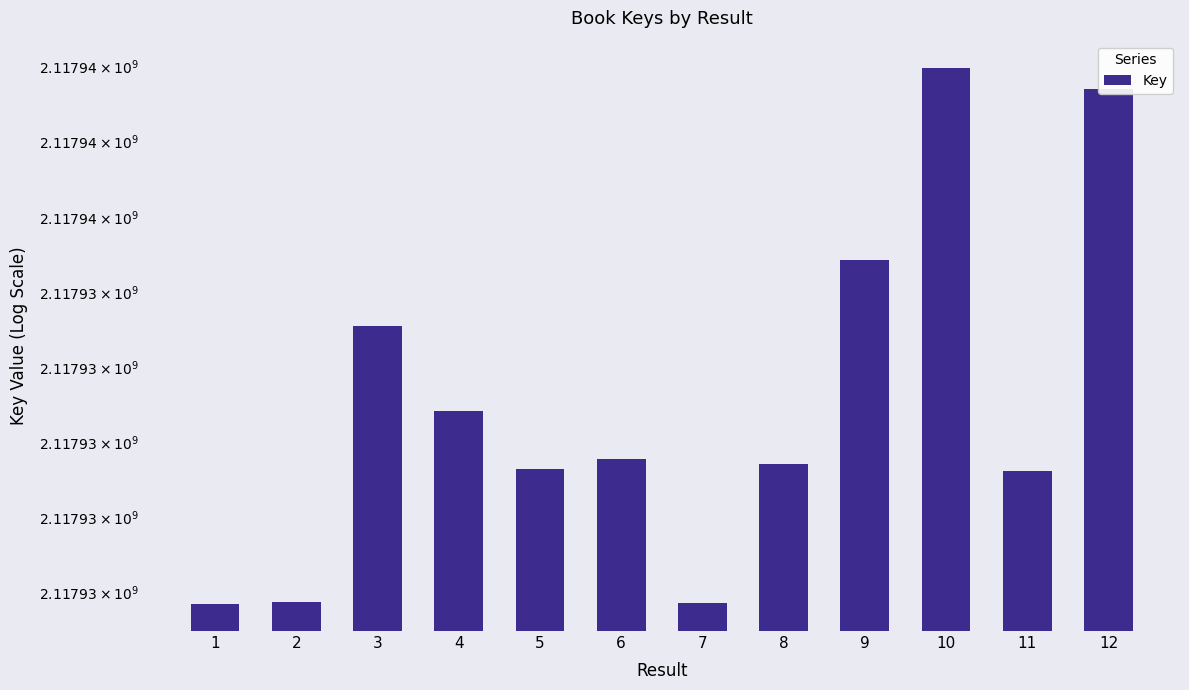

Reading left to right, transcribe all the data shown in this chart.

1=2117930837	2=2117930863	3=2117934541	4=2117933411	5=2117932645	6=2117932766	7=2117930850	8=2117932699	9=2117935420	10=2117937988	11=2117932606	12=2117937696